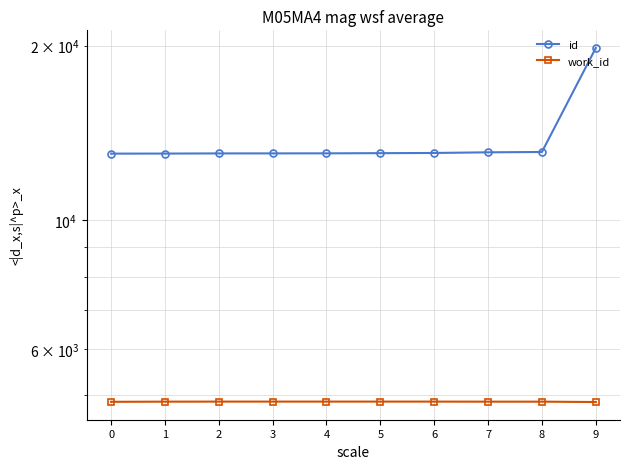

What is the value of the id point at the 5th from the left?

13045